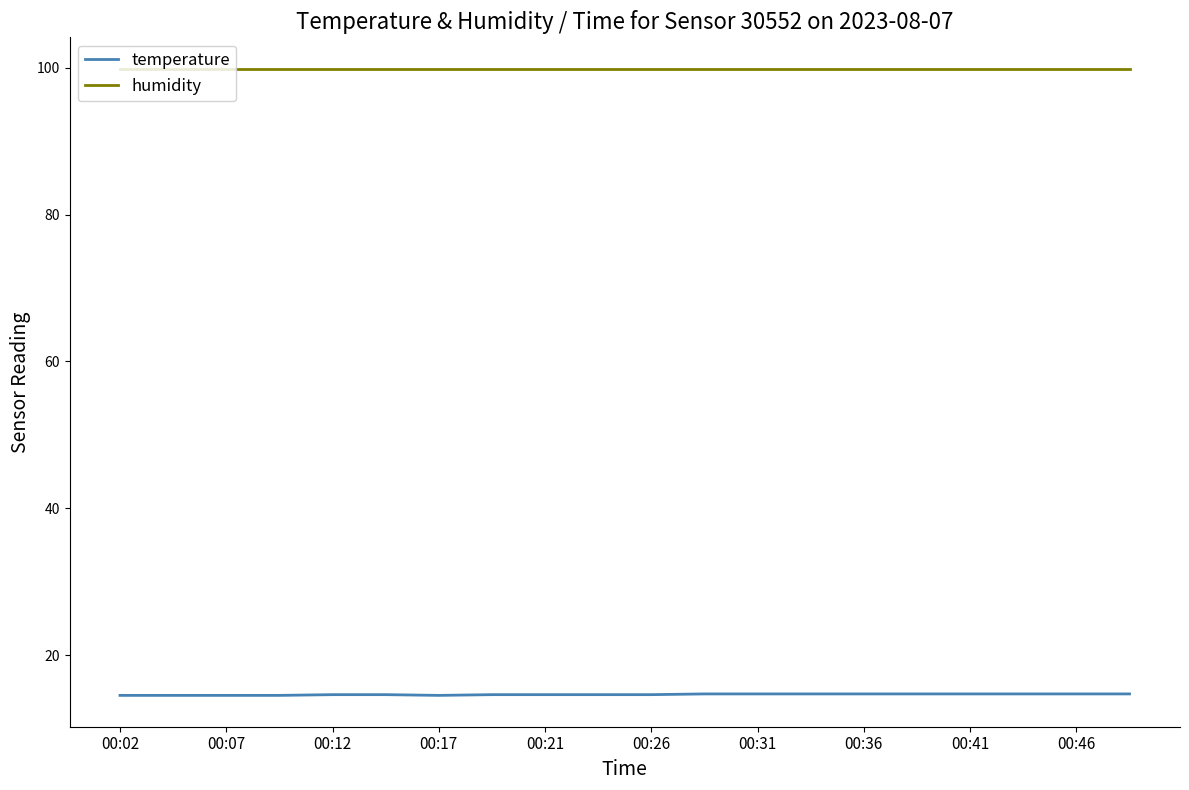

List the series in order of their overall mean, highest first.

humidity, temperature